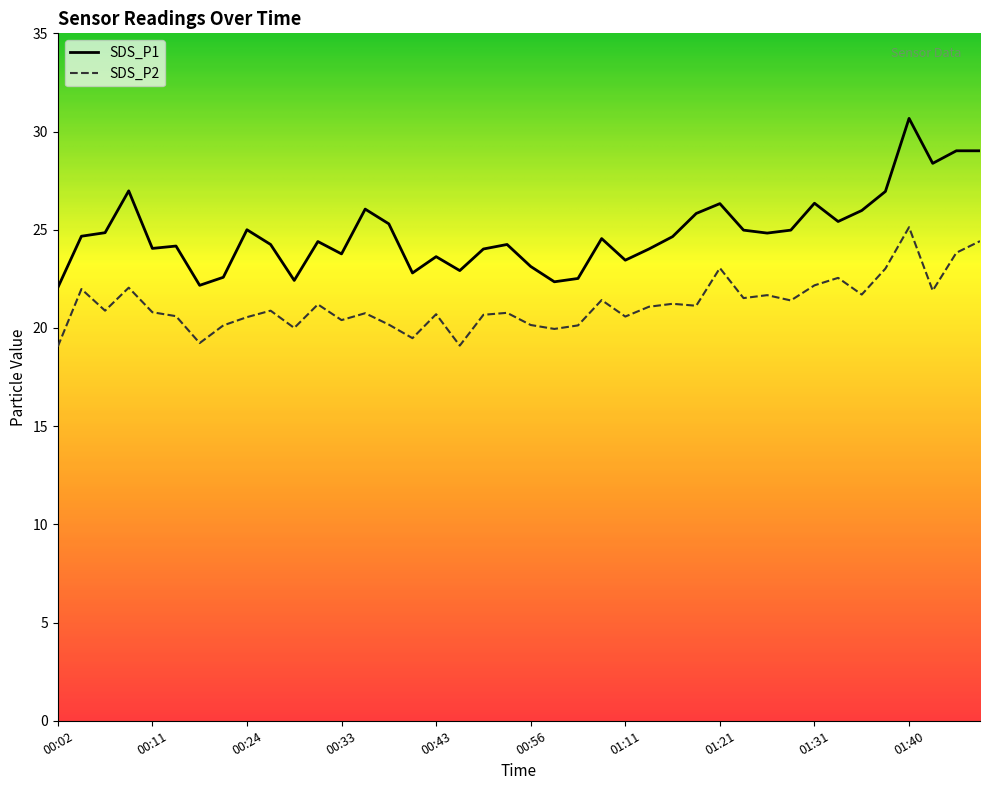

What position from the right is 01:28?

9